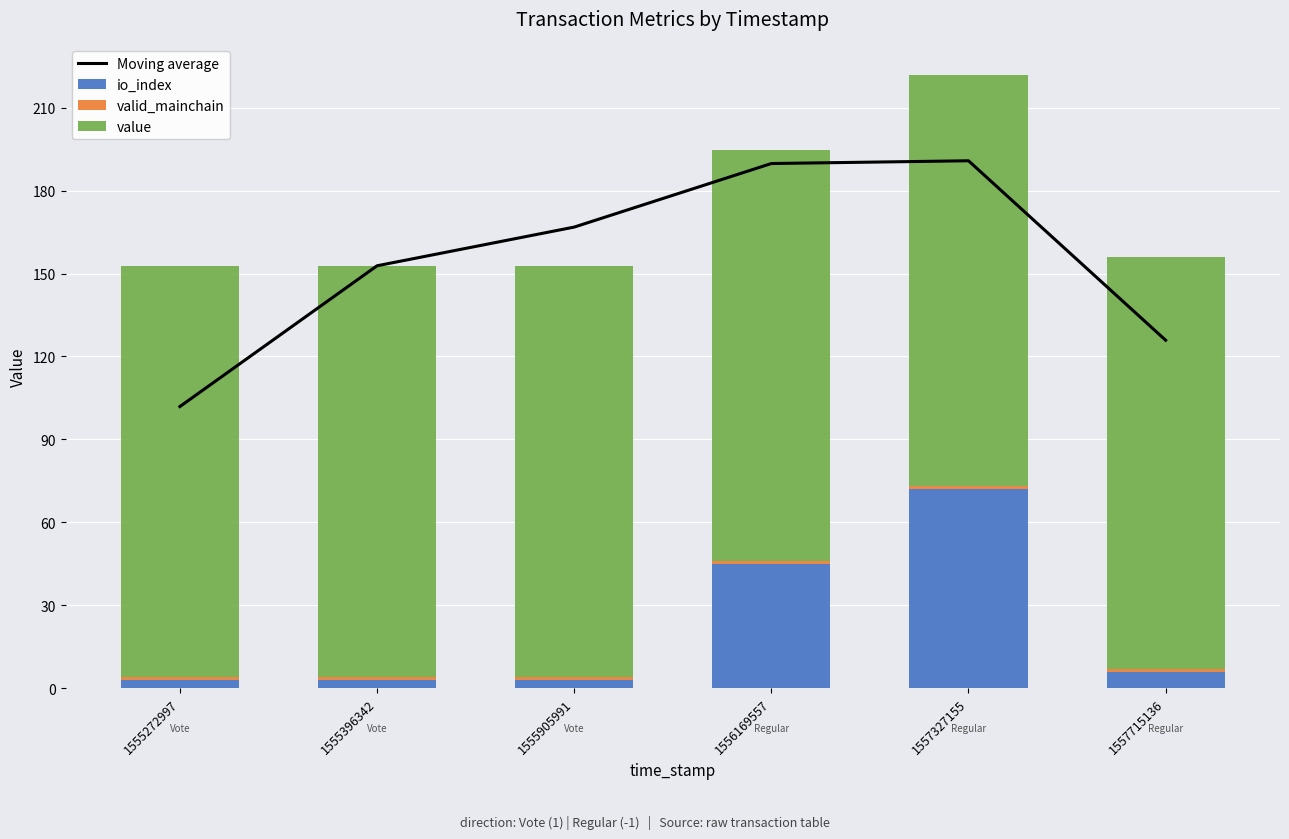

What is the difference between the highest and lowest values at 1557715136?

147.8